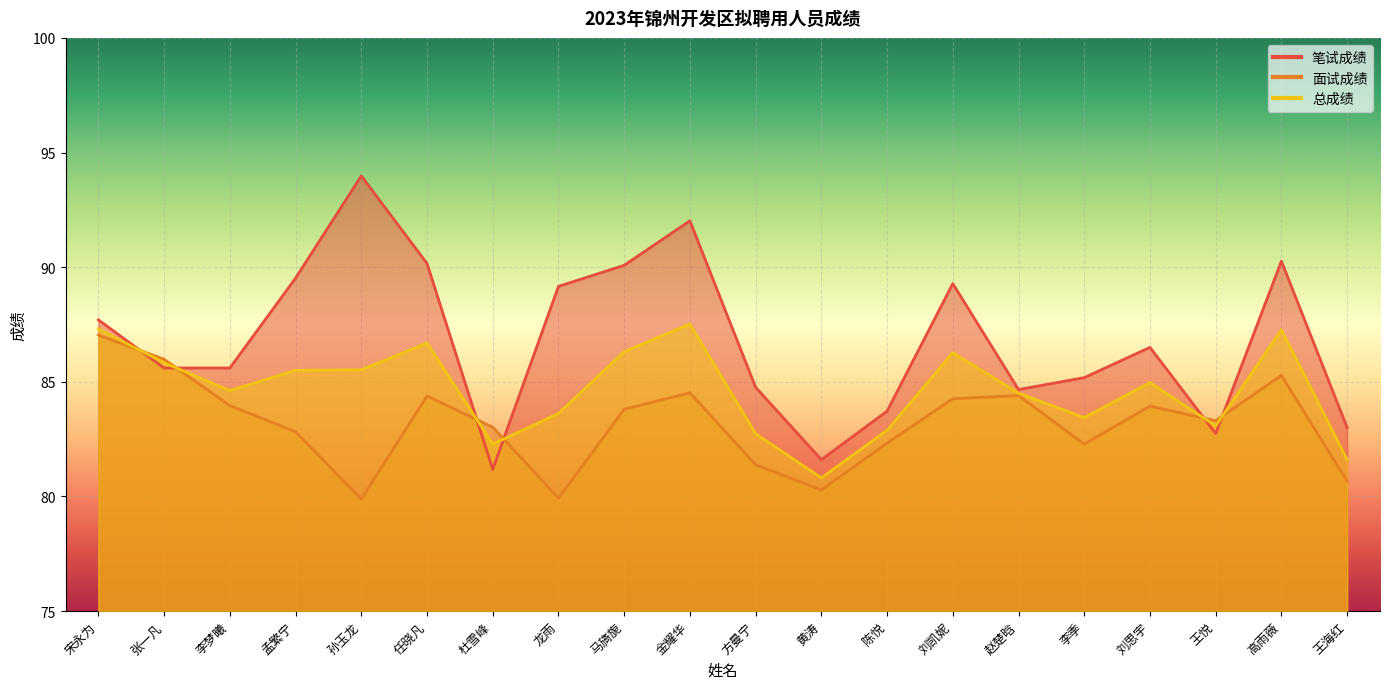

What is the difference between the 面试成绩 values at 赵楚晗 and 方曼宁?

3.0